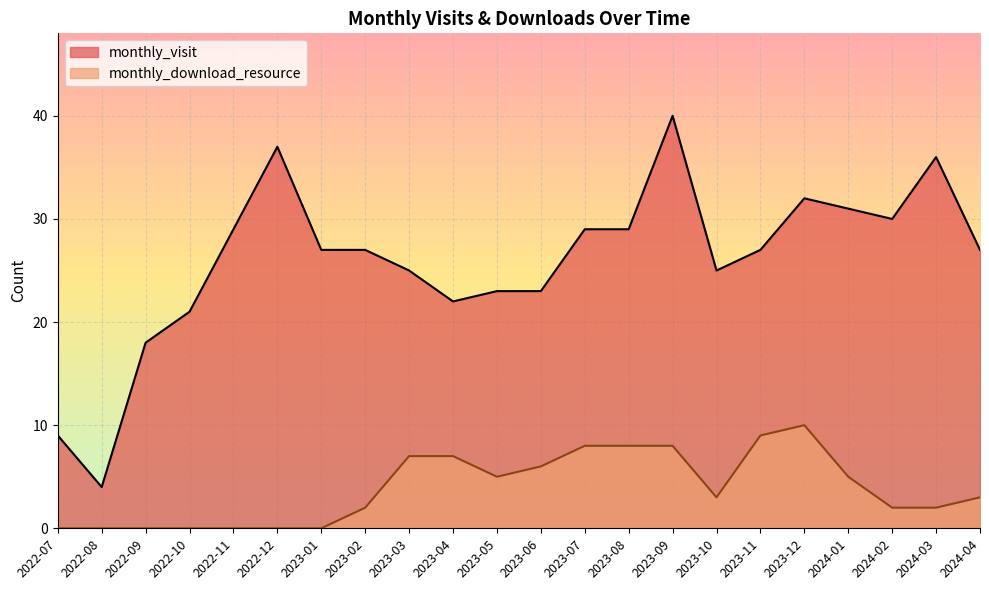

Is the value of monthly_download_resource at 2023-10 greater than the value of monthly_visit at 2023-05?

No